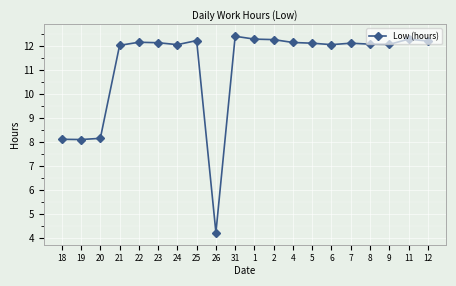

What is the maximum value shown in the chart?

12.4